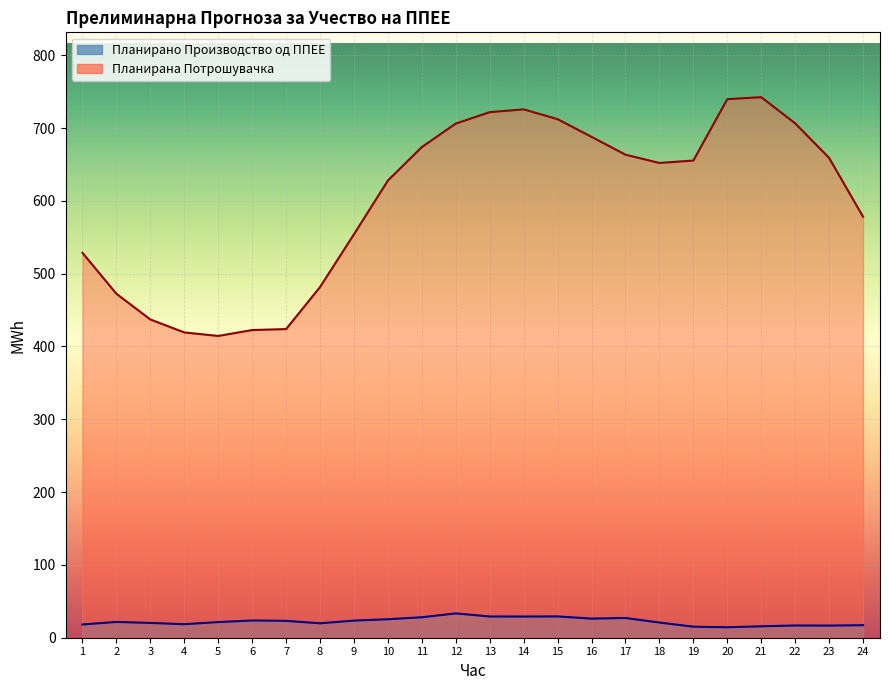

Where is Планирано Производство од ППЕЕ nearest to the value 23?

7